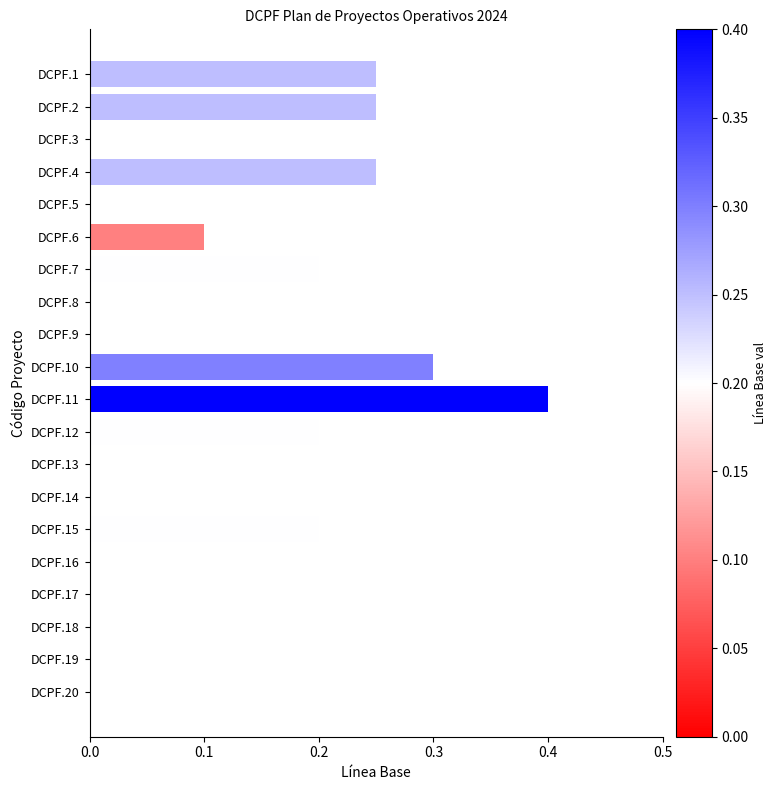

What is the change in value from DCPF.9 to DCPF.10?

+0.3